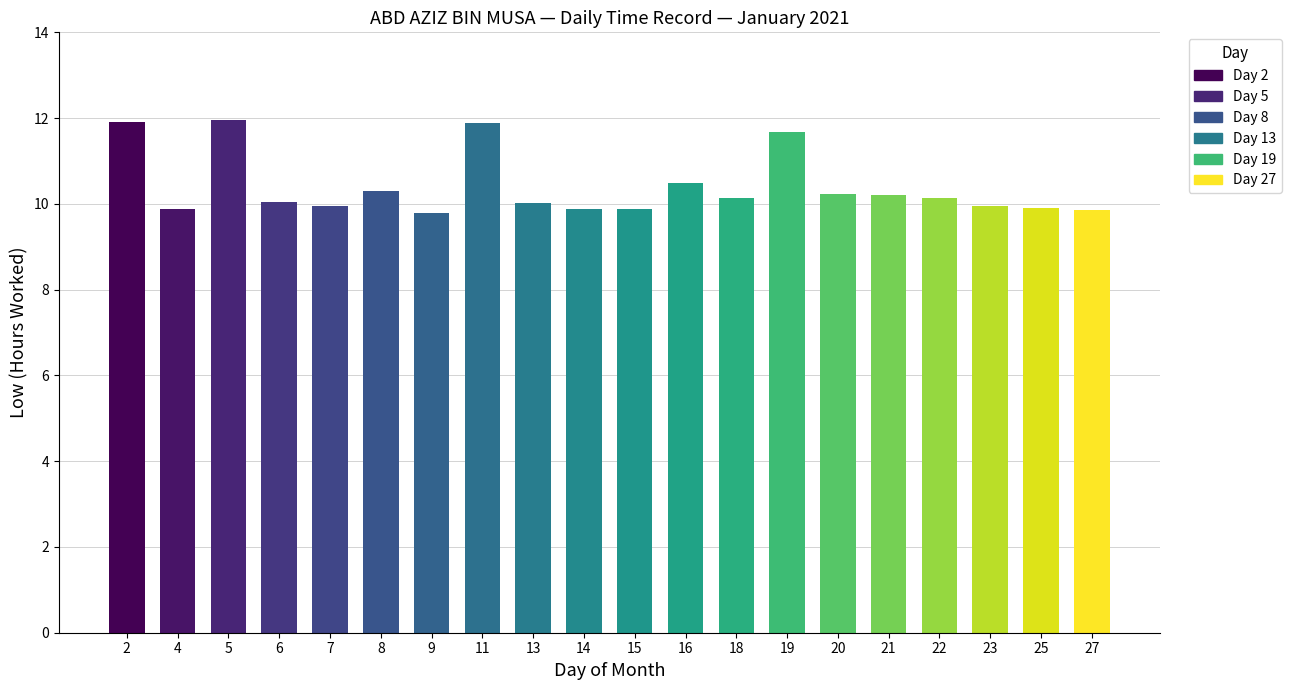

What is the ratio of the value at 23 to the value at 8?

1.0